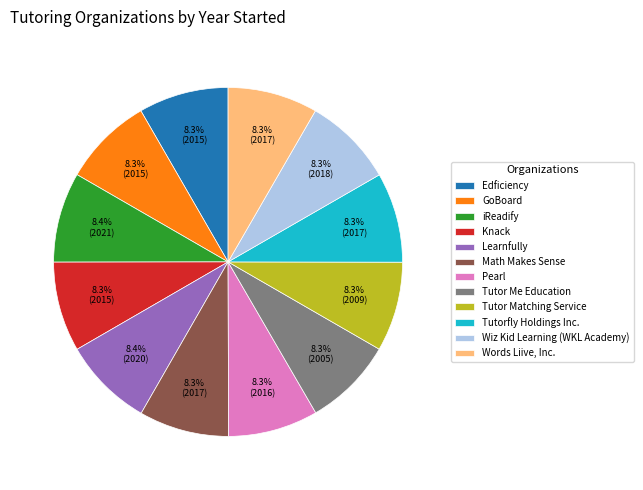

Does any single category account for the majority?

No